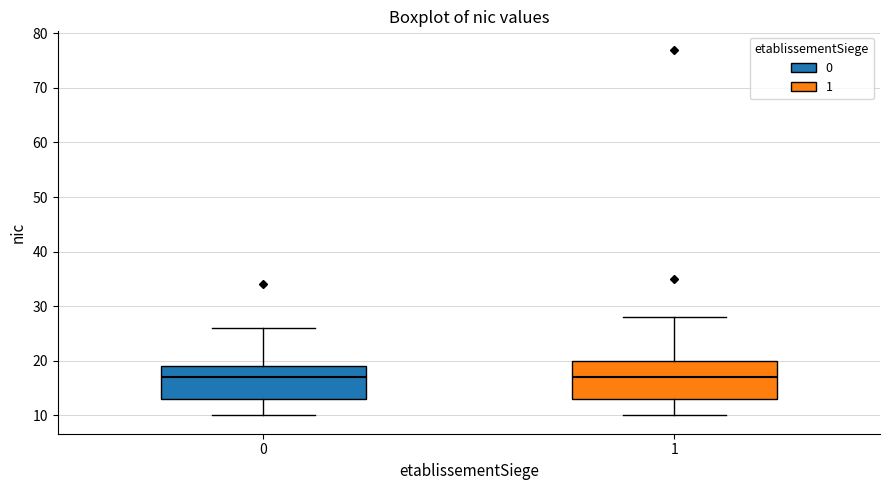

Reading left to right, read every box against the y-axis: the position of its median line, the range the box covers, and the ends of its whiskers. The values are not printed on the chart, so give them approximately, as read against the axis.

0: median 17, box 13 to 19, whiskers 10 to 26
1: median 17, box 13 to 20, whiskers 10 to 28